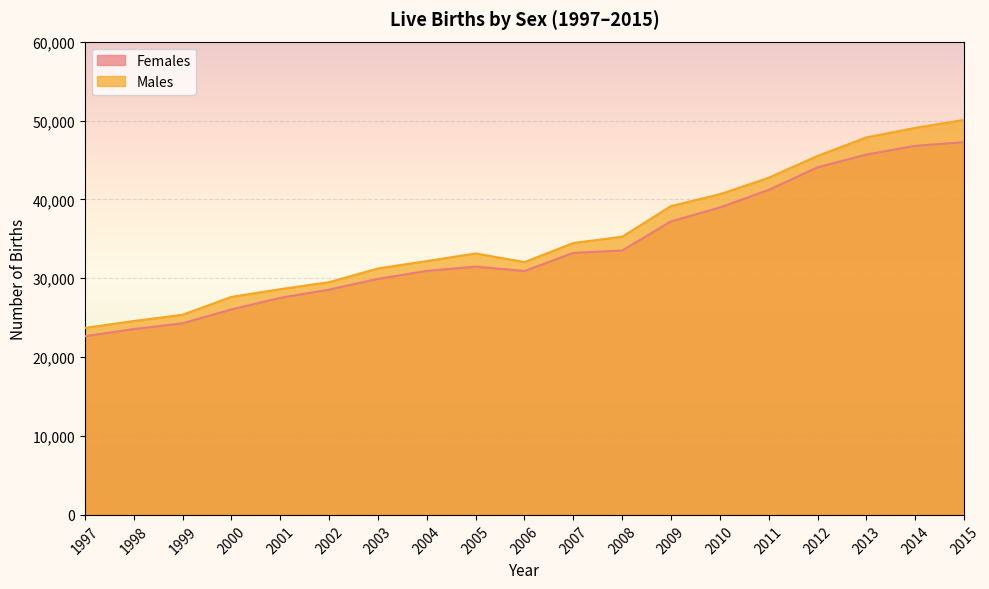

Reading right to left, extract all data points from this chart.

Females: 2015=47250	2014=46793	2013=45684	2012=44063	2011=41207	2010=38973	2009=37211	2008=33515	2007=33219	2006=30919	2005=31478	2004=30934	2003=29924	2002=28562	2001=27518	2000=26046	1999=24285	1998=23558	1997=22654
Males: 2015=50078	2014=49067	2013=47855	2012=45515	2011=42743	2010=40652	2009=39155	2008=35264	2007=34470	2006=32050	2005=33145	2004=32179	2003=31241	2002=29508	2001=28618	2000=27640	1999=25374	1998=24578	1997=23706